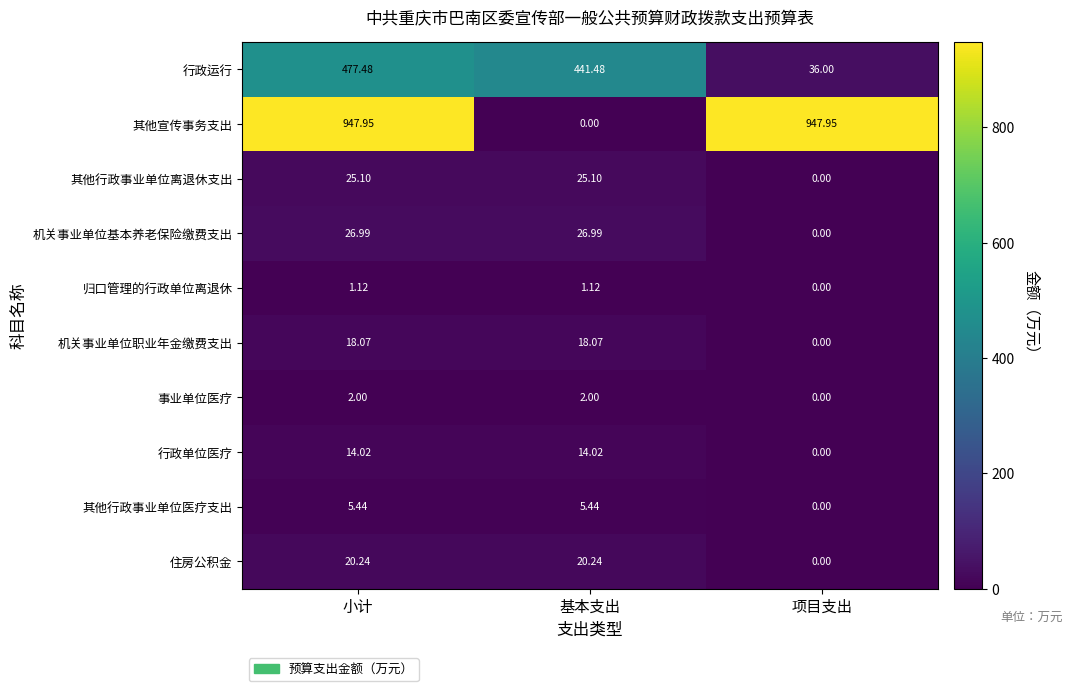

Where does the 其他行政事业单位离退休支出 series first go above 25?

小计